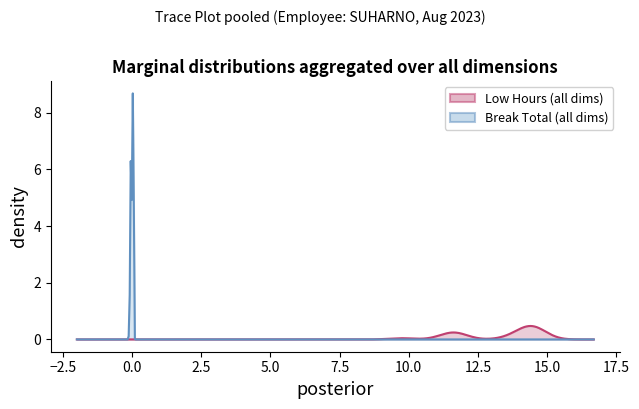

Does the chart display data point markers on the line(s)?

No